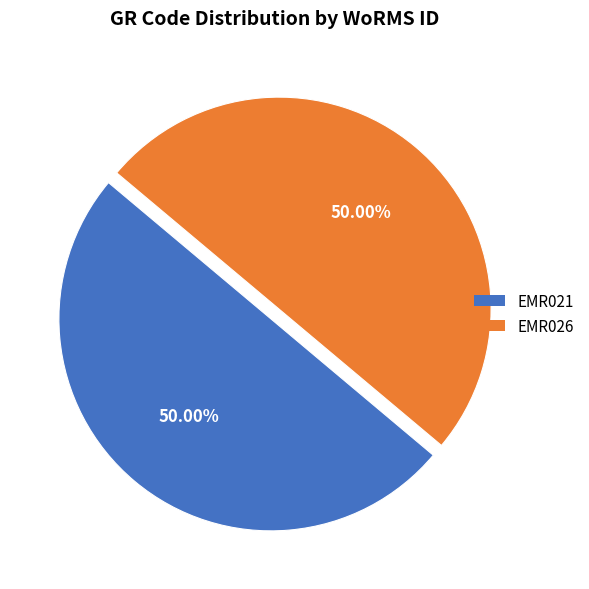

What percentage is NOT represented by EMR021?

50.0%